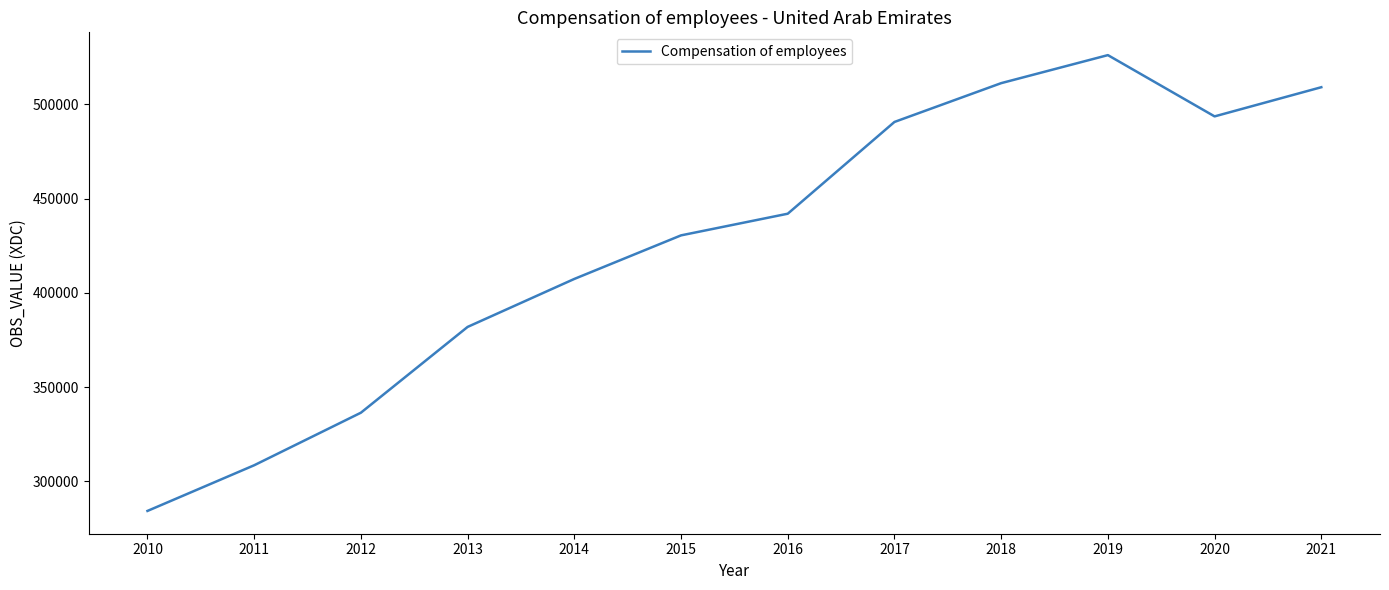

Is it true that the value at 2010 is 284257.4?

True